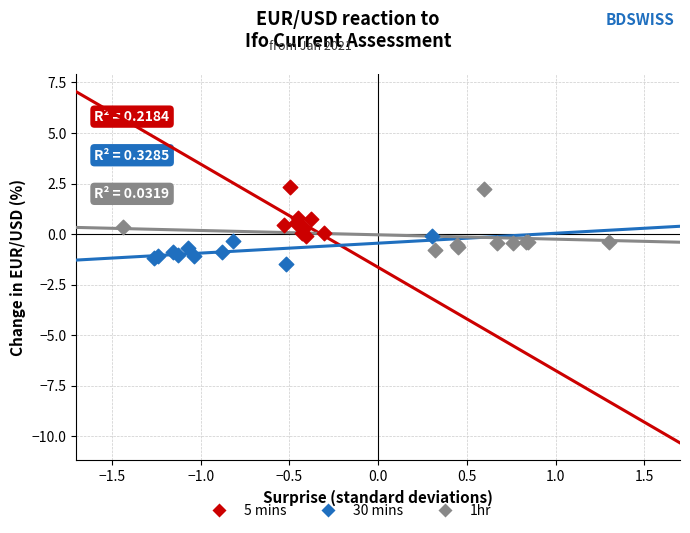

What are all the series names shown in the legend?

5 mins, 30 mins, 1hr